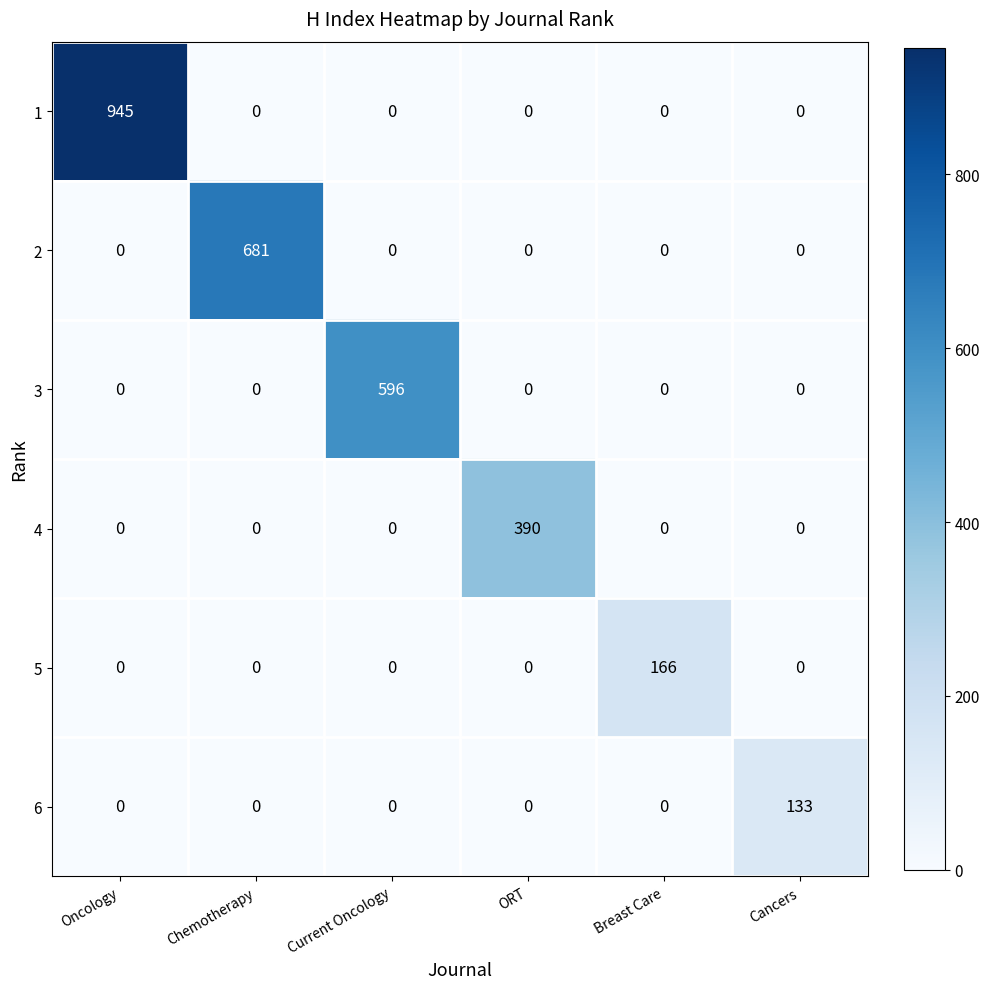

What is the sum of the 5 values at Cancers and Breast Care?

166